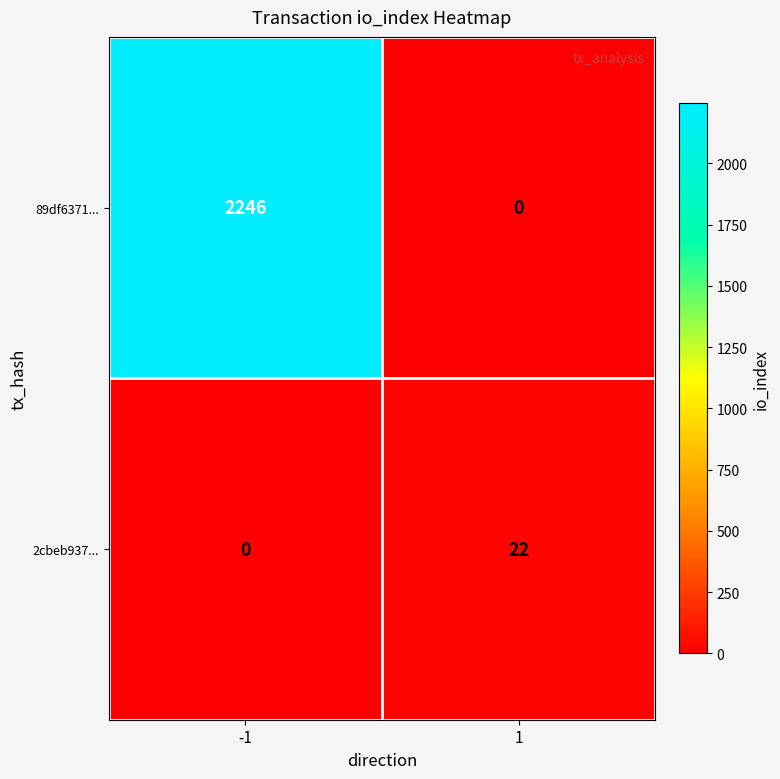

Reading left to right, what are all the values shown in this chart?

89df6371...: -1=2246	1=0
2cbeb937...: -1=0	1=22